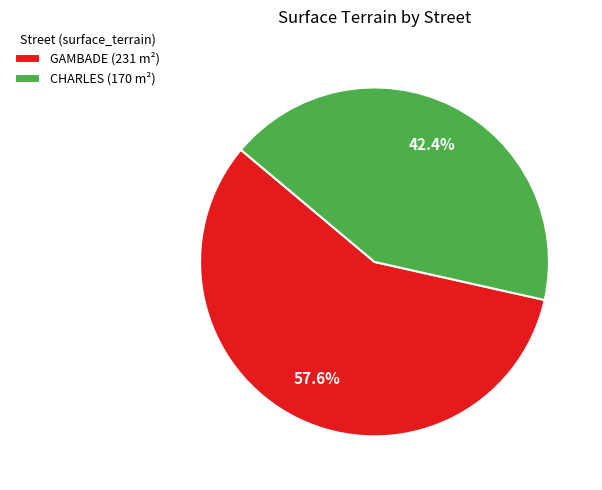

Between CHARLES (170 m²) and GAMBADE (231 m²), which is larger?

GAMBADE (231 m²)